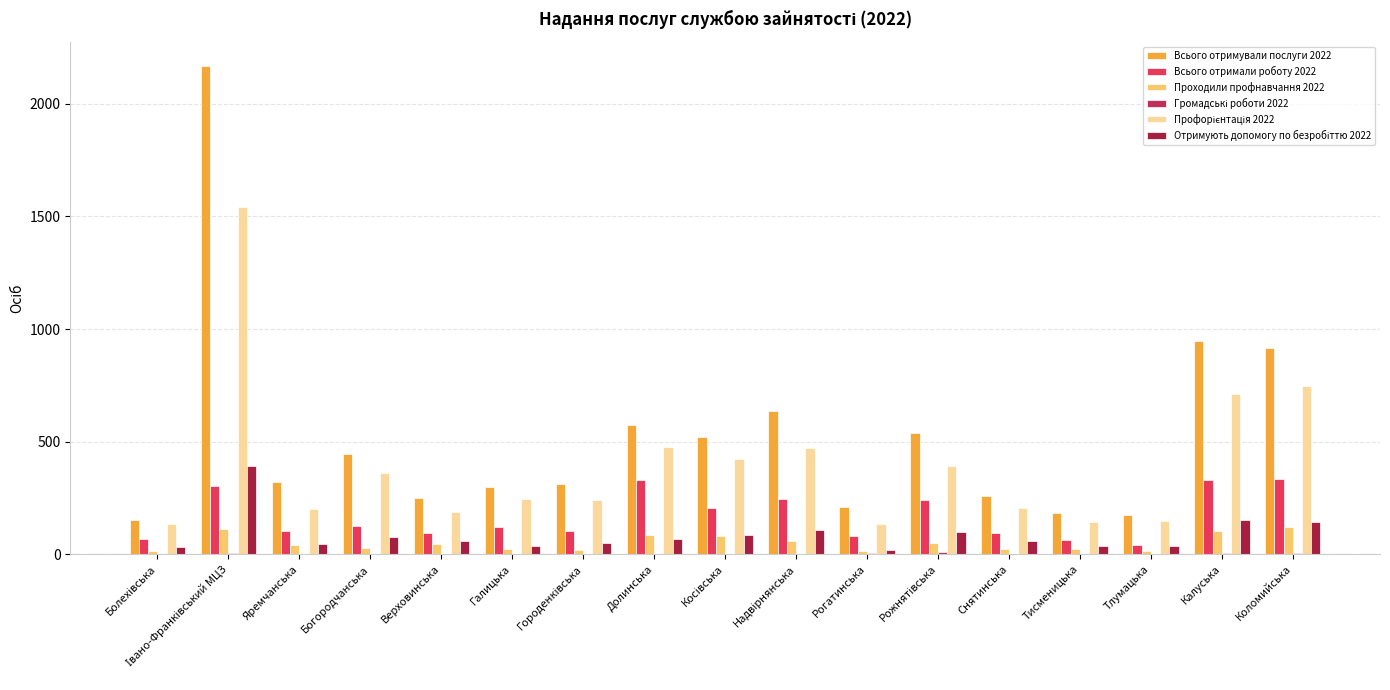

Are the bars horizontal?

No